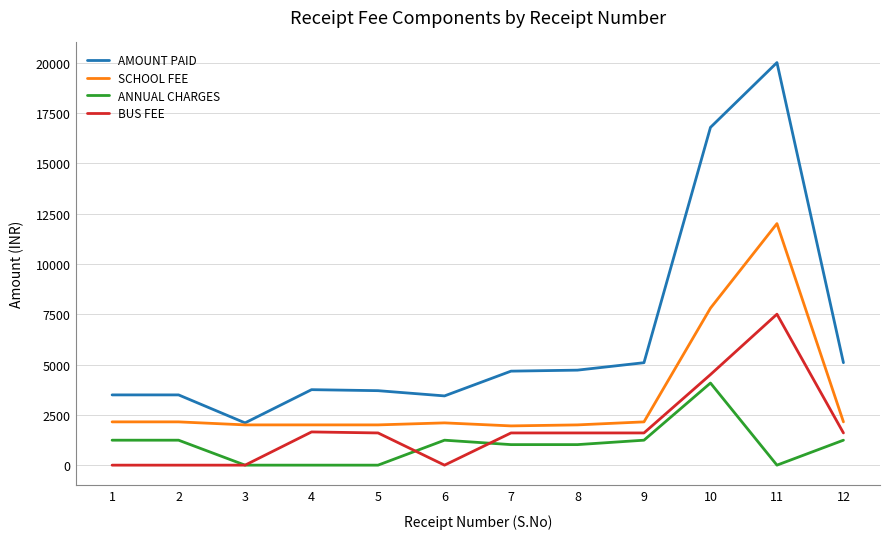

True or false: ANNUAL CHARGES and AMOUNT PAID intersect in this chart.

False